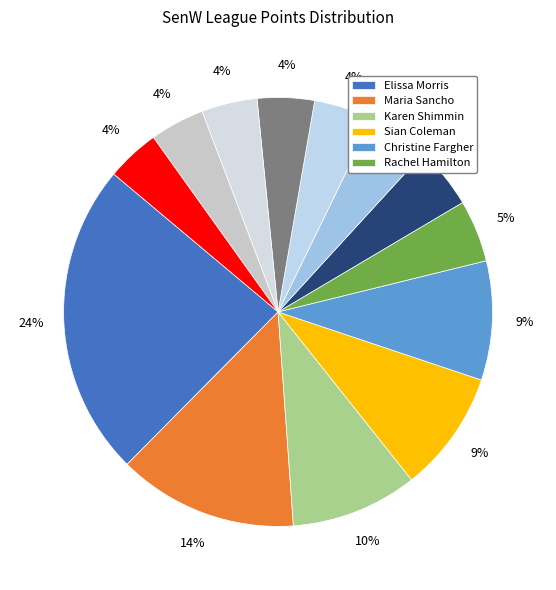

Which category has the smallest portion of the pie?

Kate Lowey